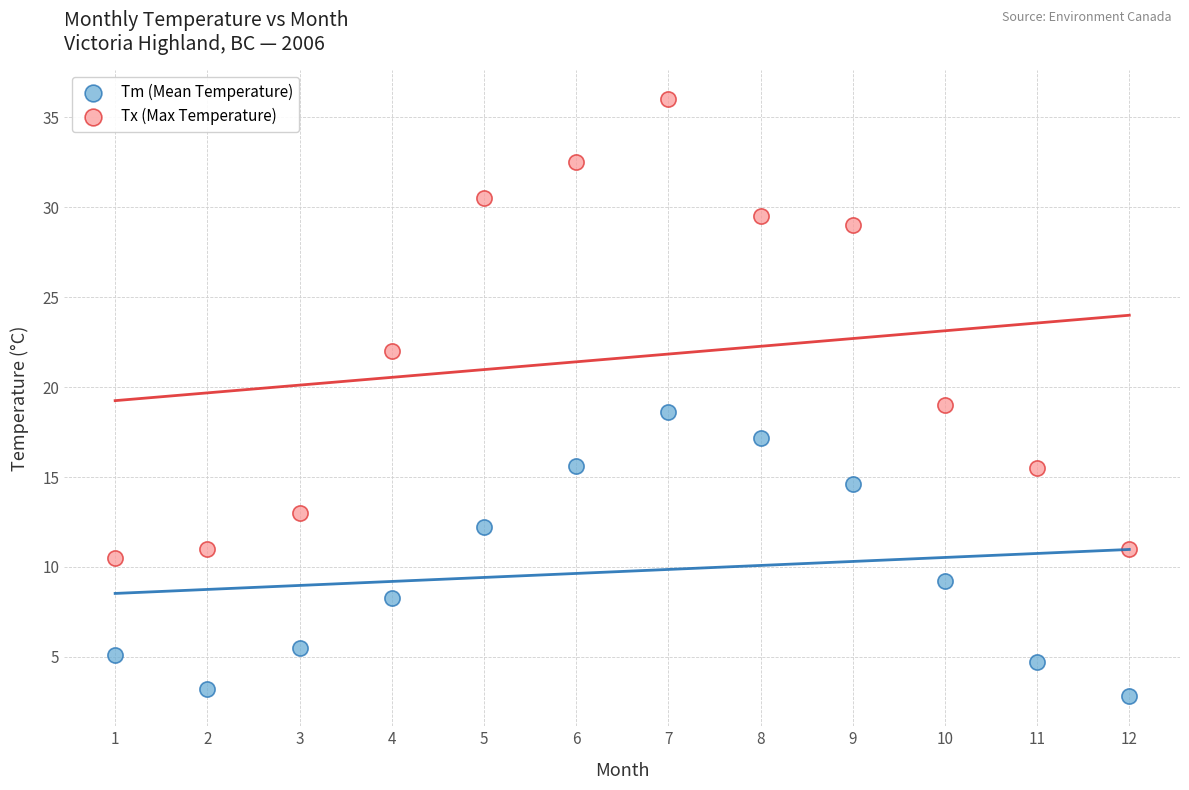

Across all data points, what is the range of X values (max minus min)?

11.0